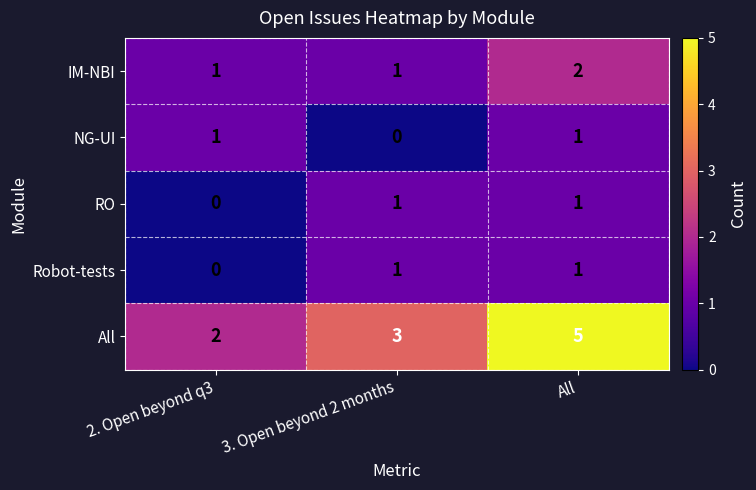

True or false: NG-UI has a value of 0 at 2. Open beyond q3.

False